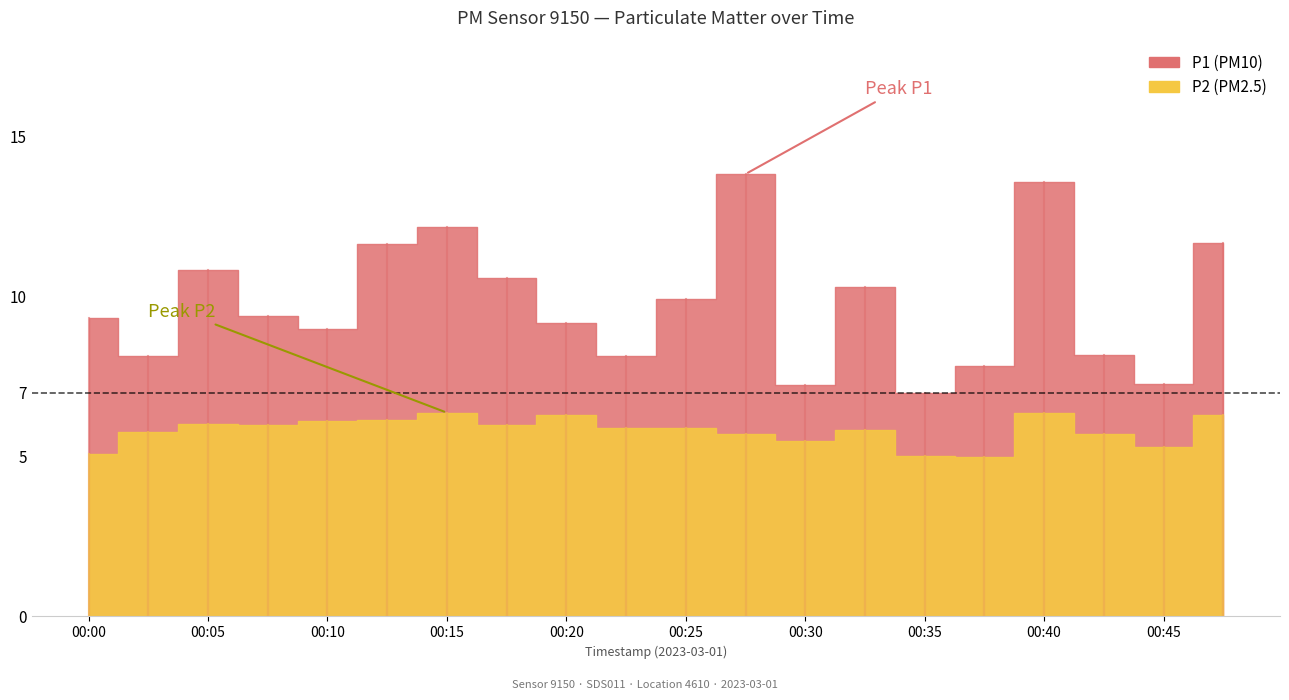

True or false: P2 has more than 2 points higher than both neighbors.

True